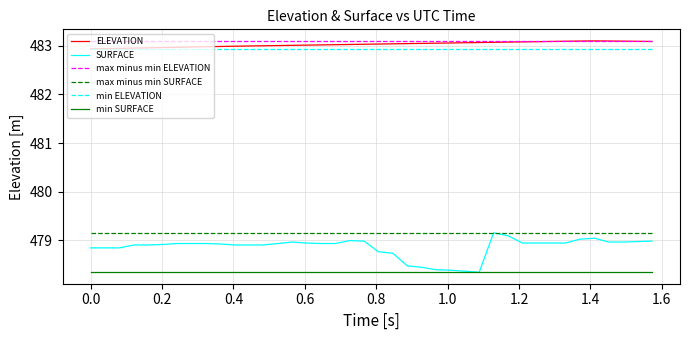

True or false: min SURFACE and max minus min ELEVATION intersect in this chart.

False